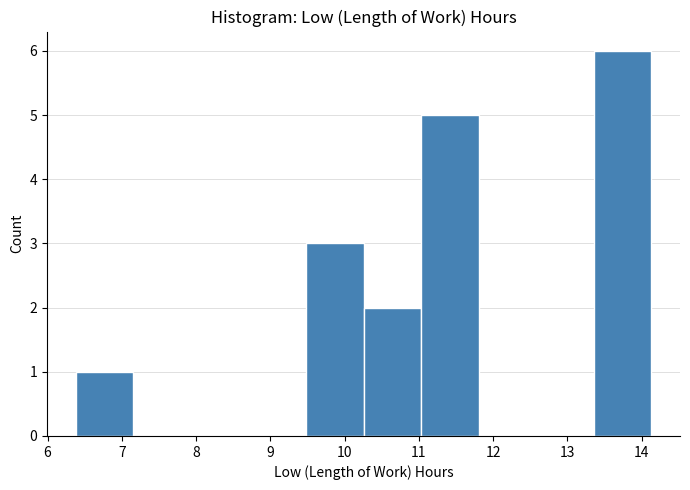

What is the height of the bar covering 6.4 to 7.2 on the x-axis? Neither the bar edges nor the heights are printed on the chart, so give them approximately, as read against the axes.

1